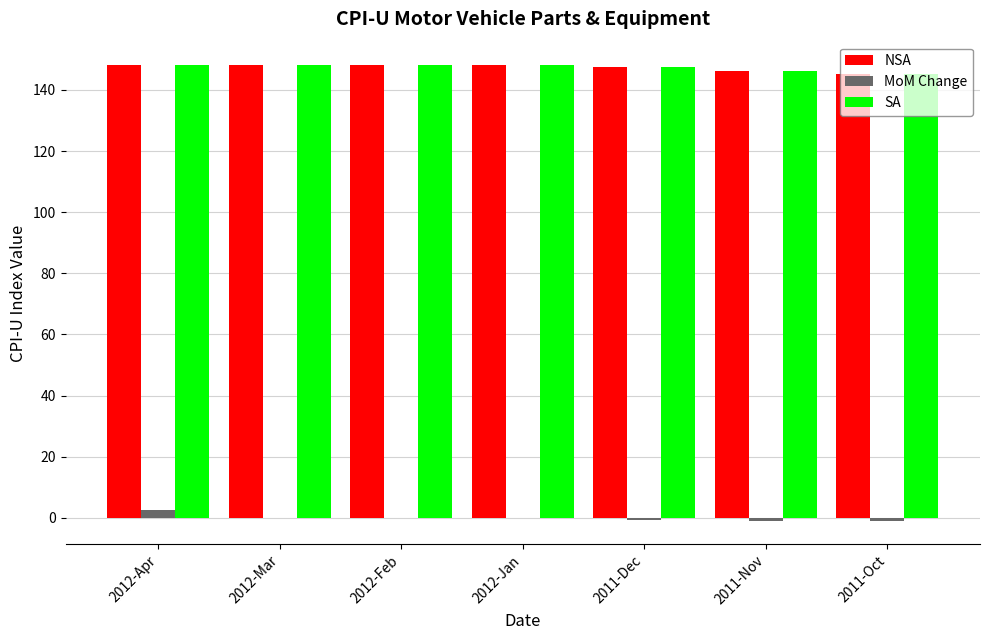

What is the highest value of the NSA series?

148.3